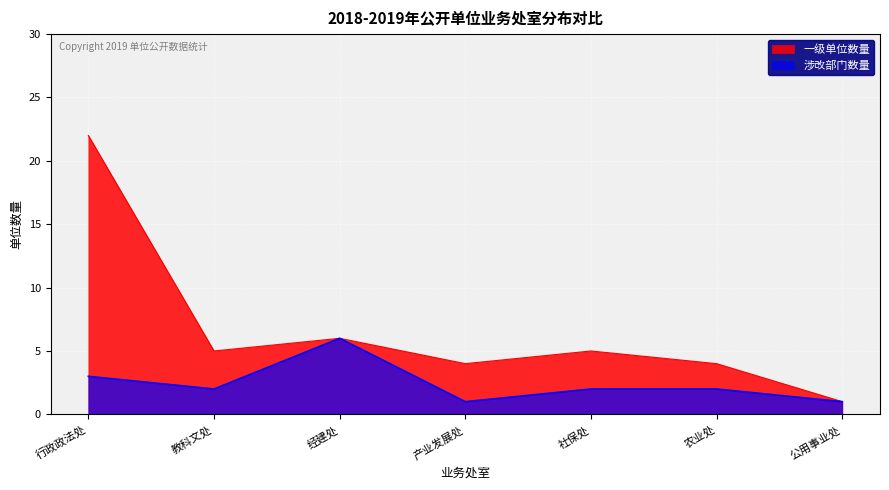

Between 经建处 and 社保处, which series saw the biggest shift?

涉改部门数量